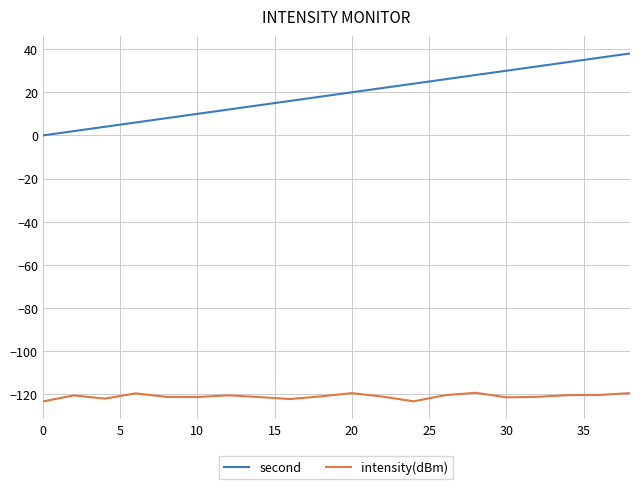

Which series has the largest range (max minus min)?

second